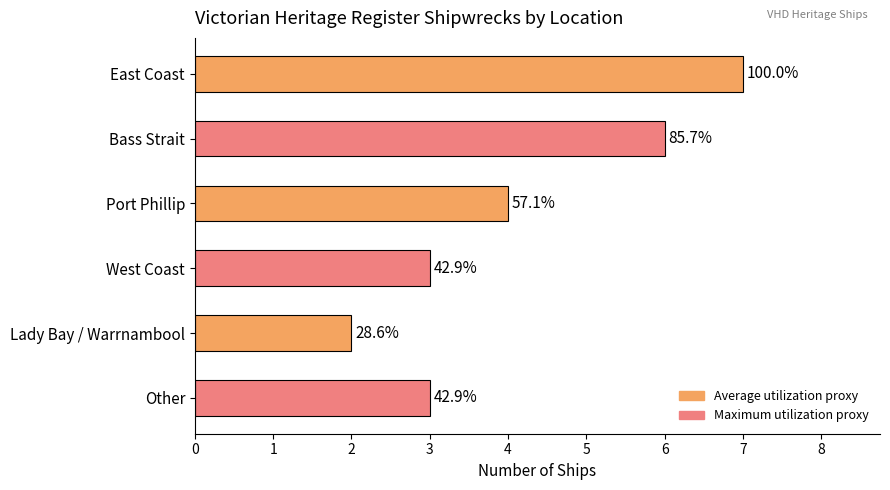

Does the chart contain any negative values?

No